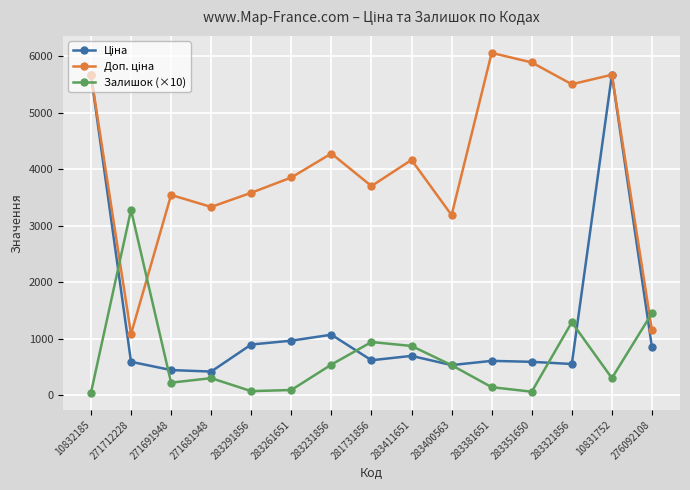

At how many categories does at least one series exceed 2881?

14